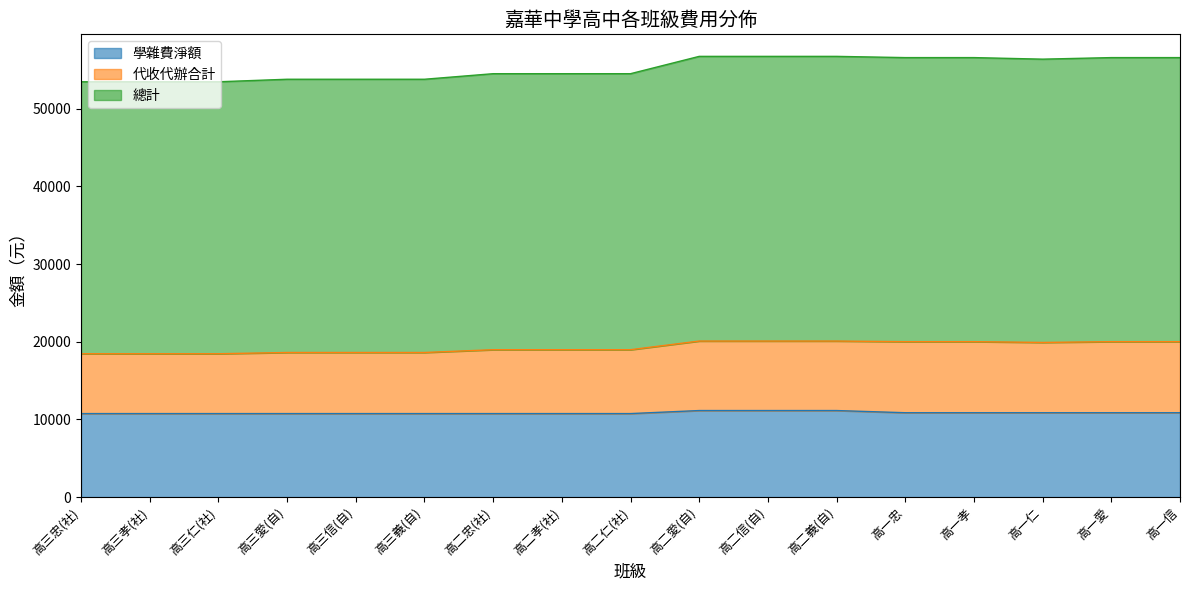

How many lines are shown in the chart?

3